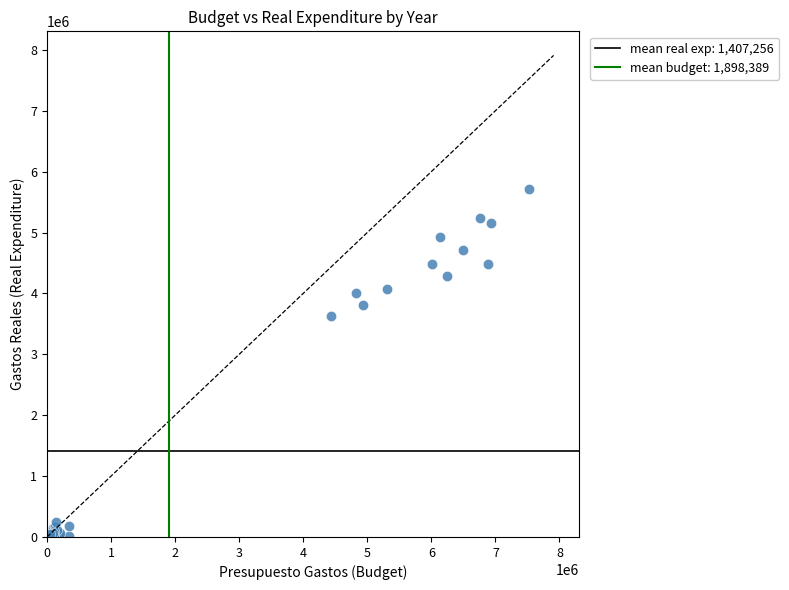

What Y value in the scatter plot is closest to 2857052?

3635799.7